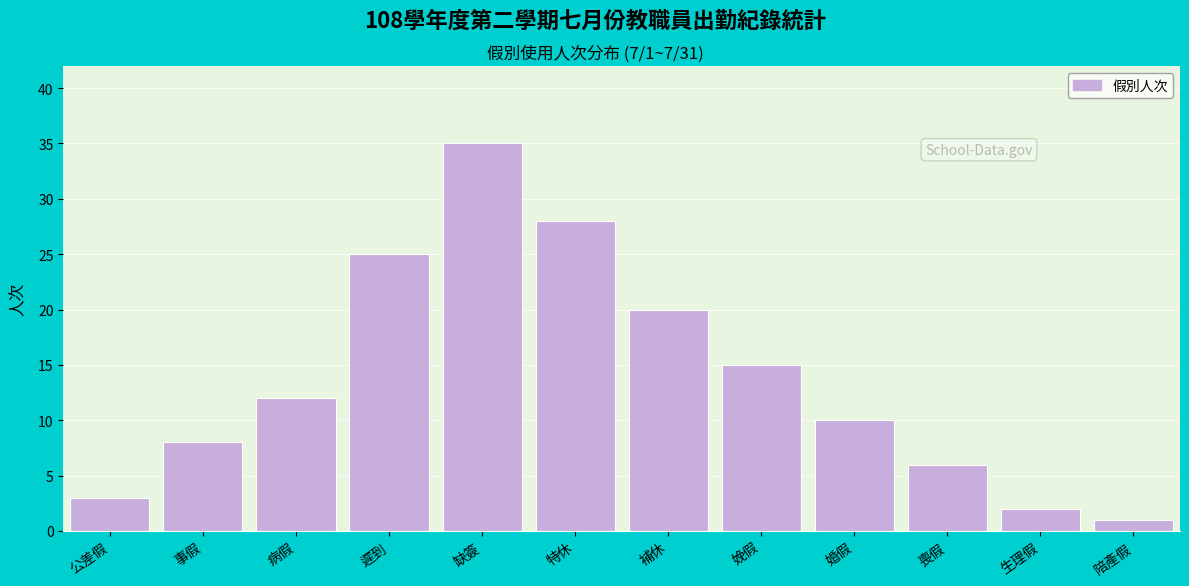

Reading left to right, extract all data points from this chart.

3	8	12	25	35	28	20	15	10	6	2	1